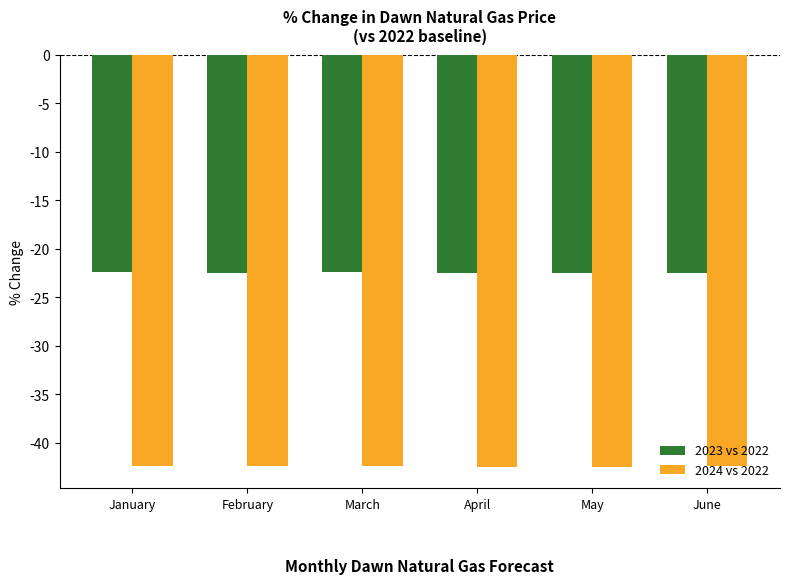

Which series has the largest total across all categories?

2023 vs 2022